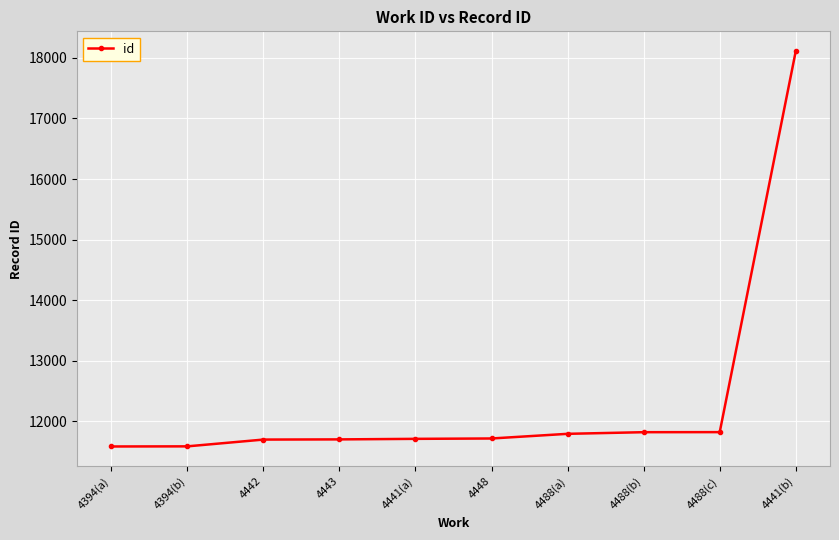

What is the minimum value shown in the chart?

11582